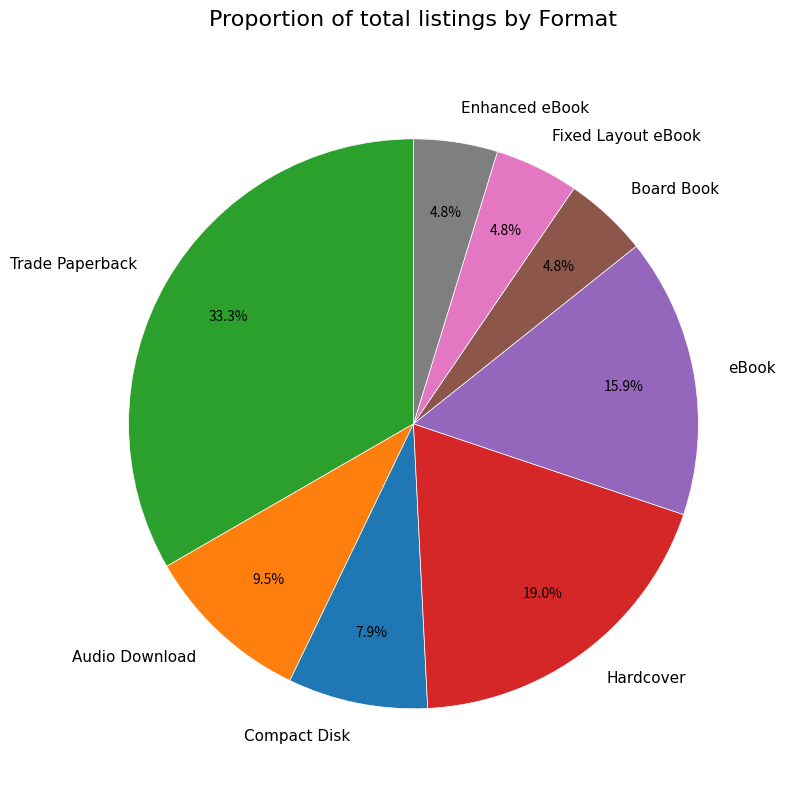

Between Hardcover and Board Book, which is larger?

Hardcover